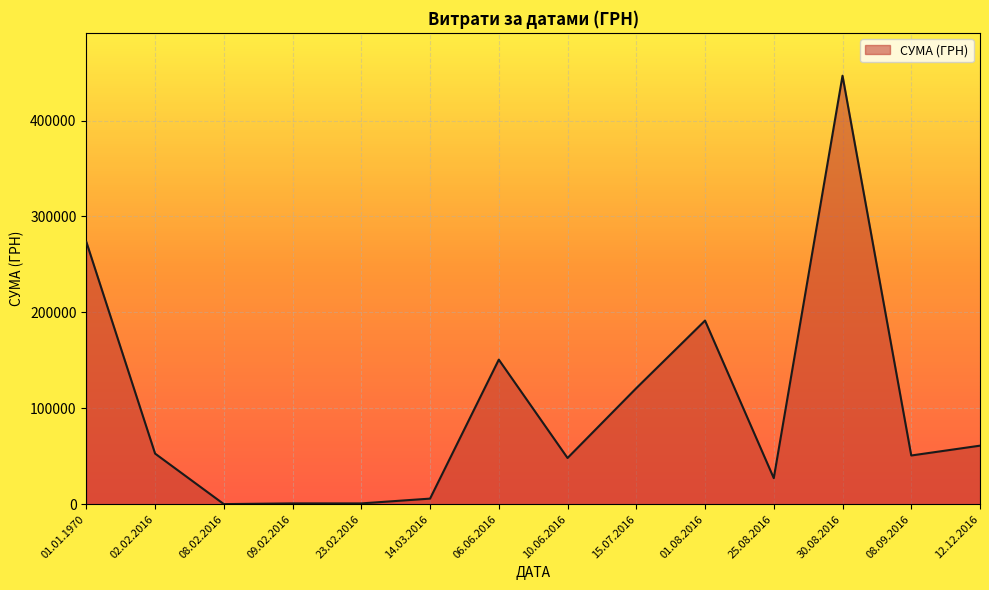

What is the greatest value displayed?

446700.2